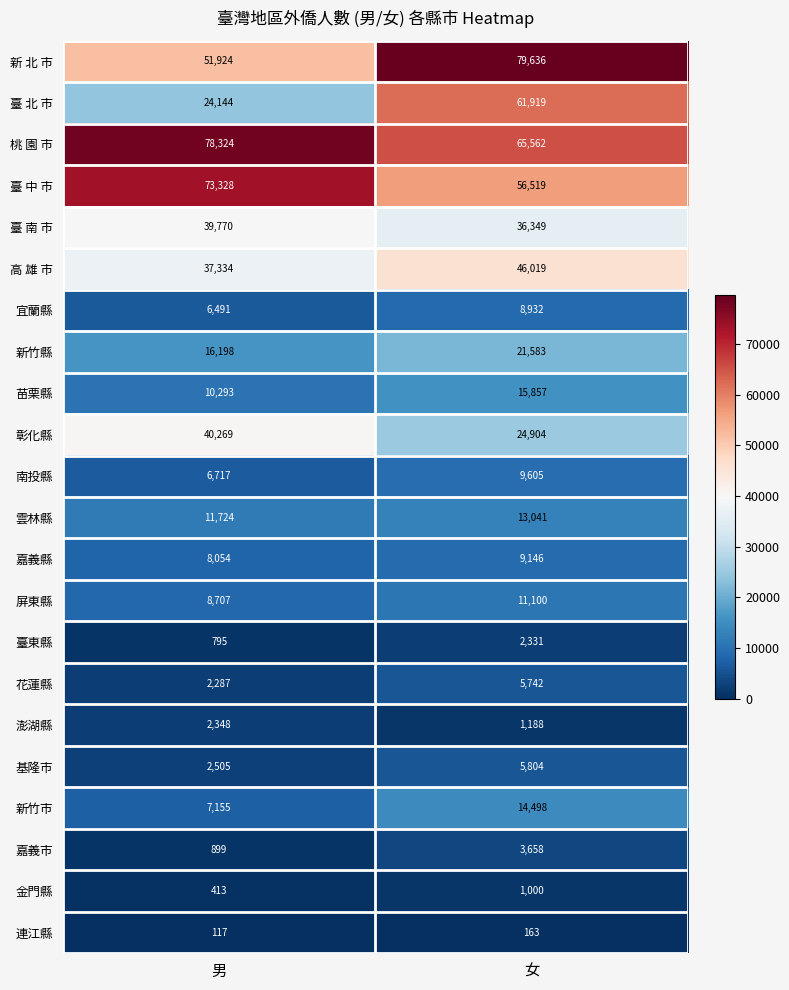

The 澎湖縣 series shows 287 at 女. True or false?

False